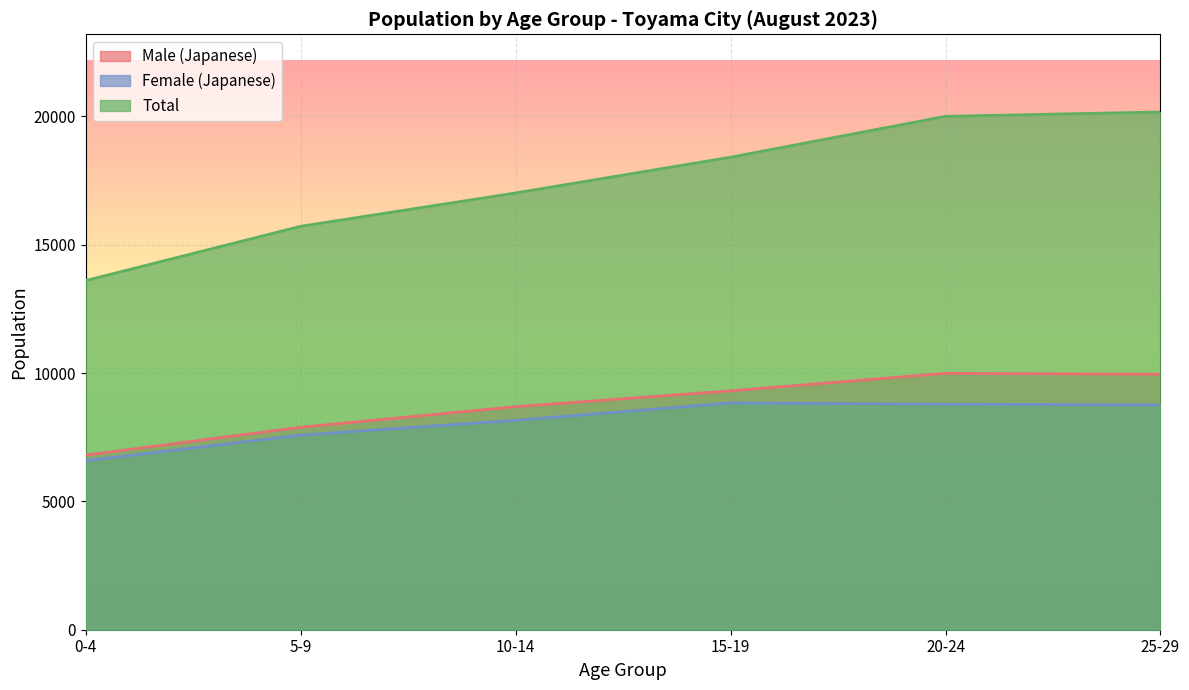

True or false: Male (Japanese) has a value of 4179 at 0-4.

False